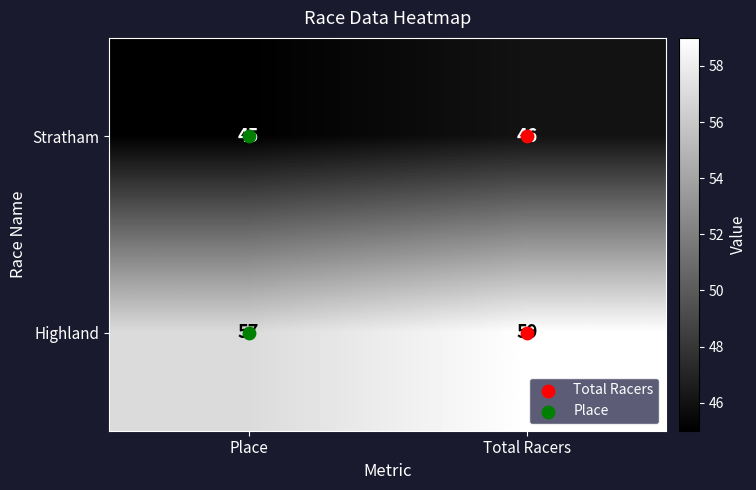

Count the number of data series in this chart.

2